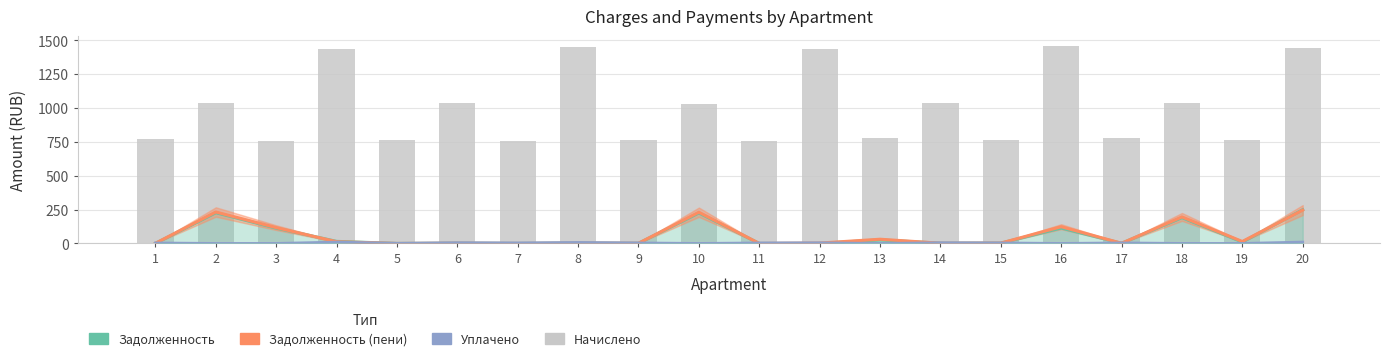

At how many categories does at least one series exceed 404?

20